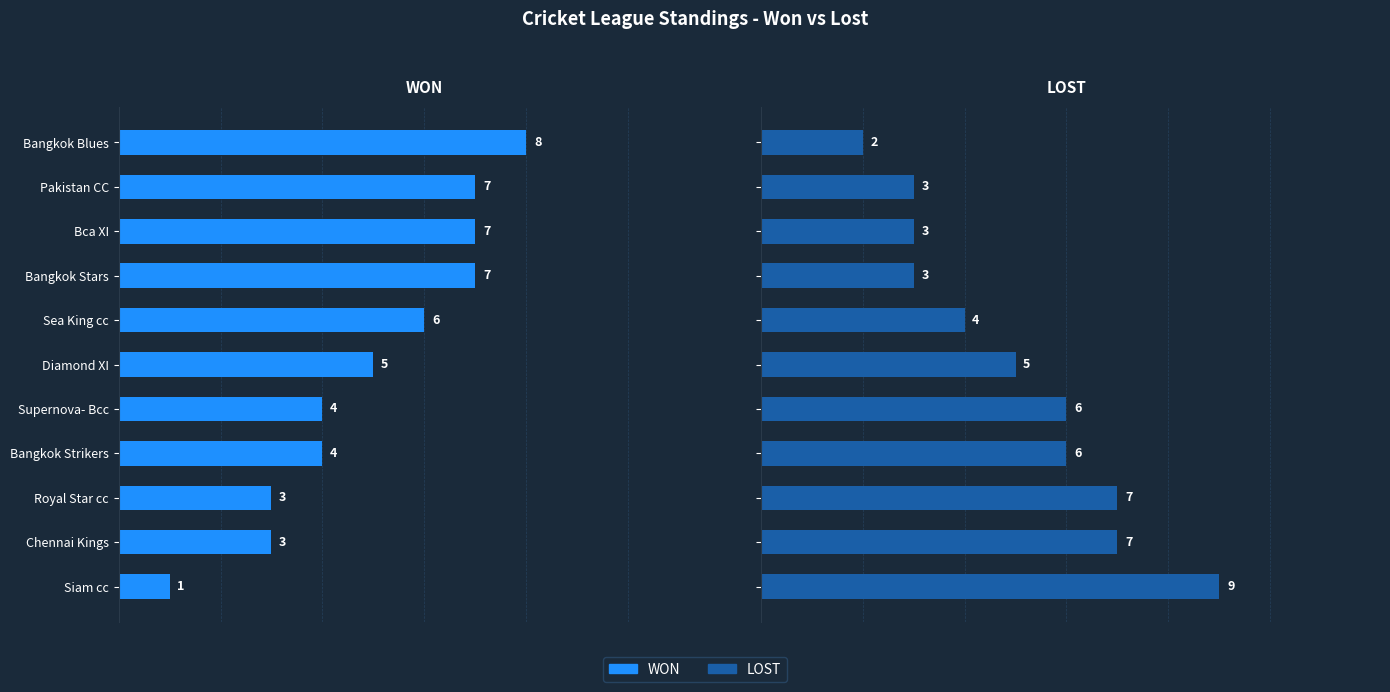

Which series changed the most between Bca XI and Royal Star cc?

WON